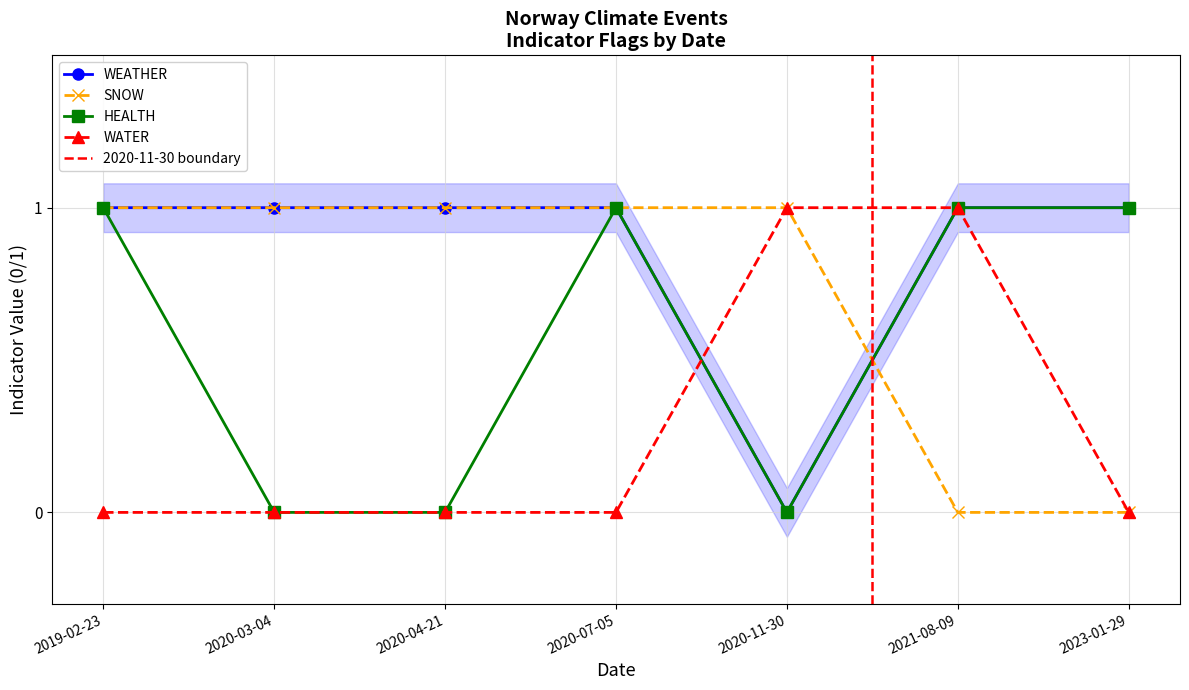

After their last crossing, which series has the higher values: SNOW or HEALTH?

HEALTH